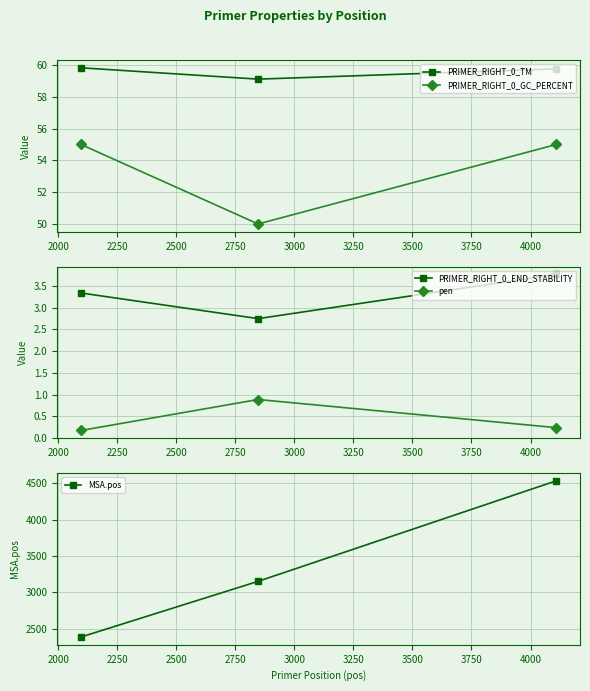

What are all the series names shown in the legend?

PRIMER_RIGHT_0_TM, PRIMER_RIGHT_0_GC_PERCENT, PRIMER_RIGHT_0_END_STABILITY, pen, MSA.pos